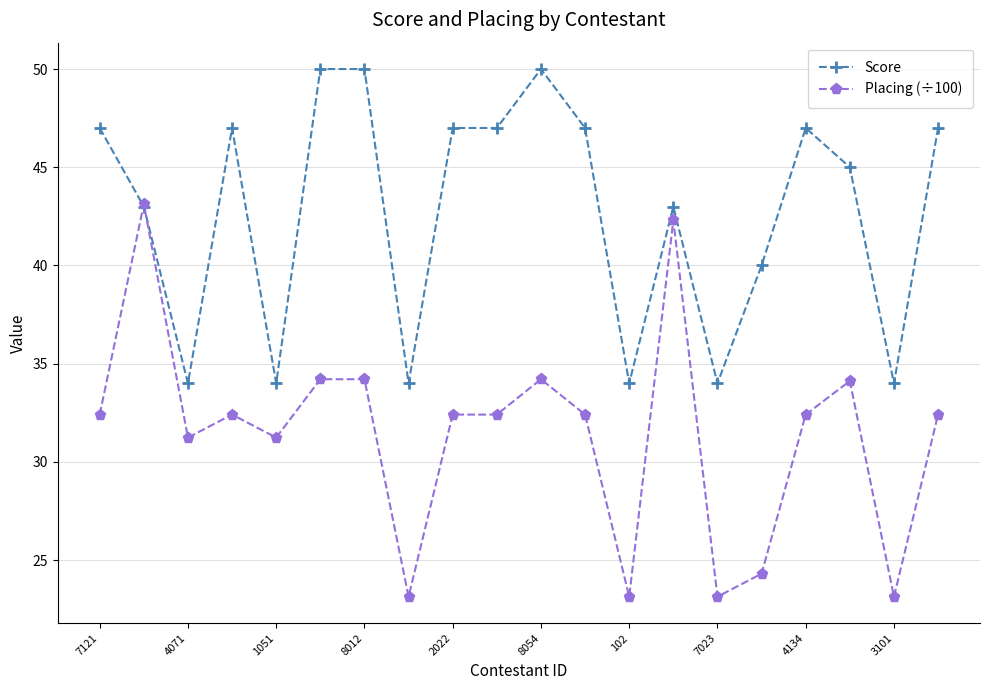

Which series has the largest total across all categories?

Score